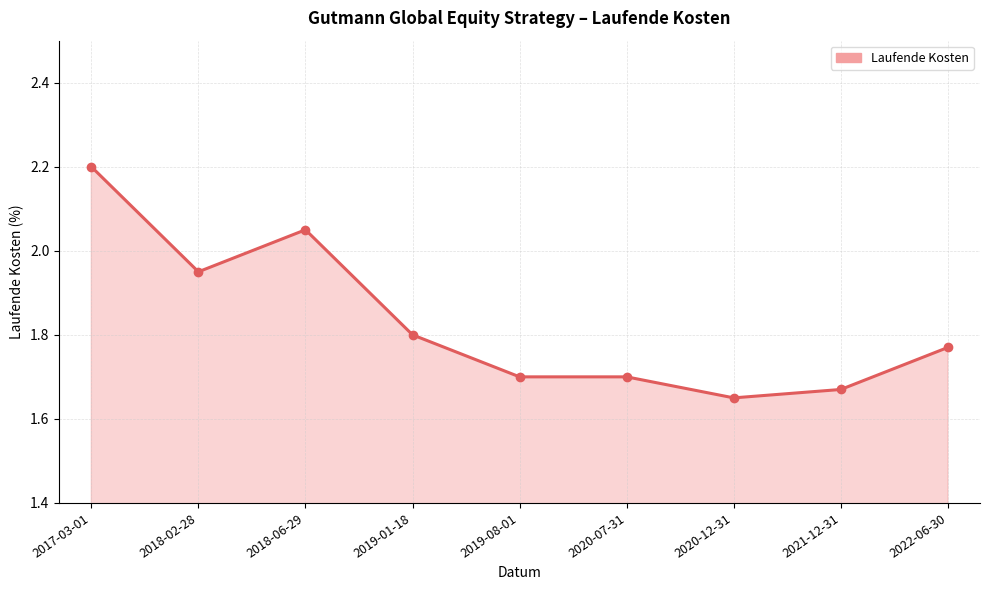

The value at 2018-06-29 is 1.1. True or false?

False